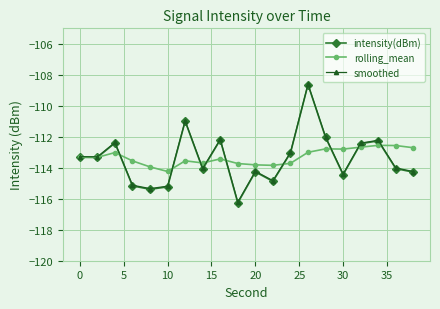

What is the difference between the second highest and second lowest values in the rolling_mean series?

1.4